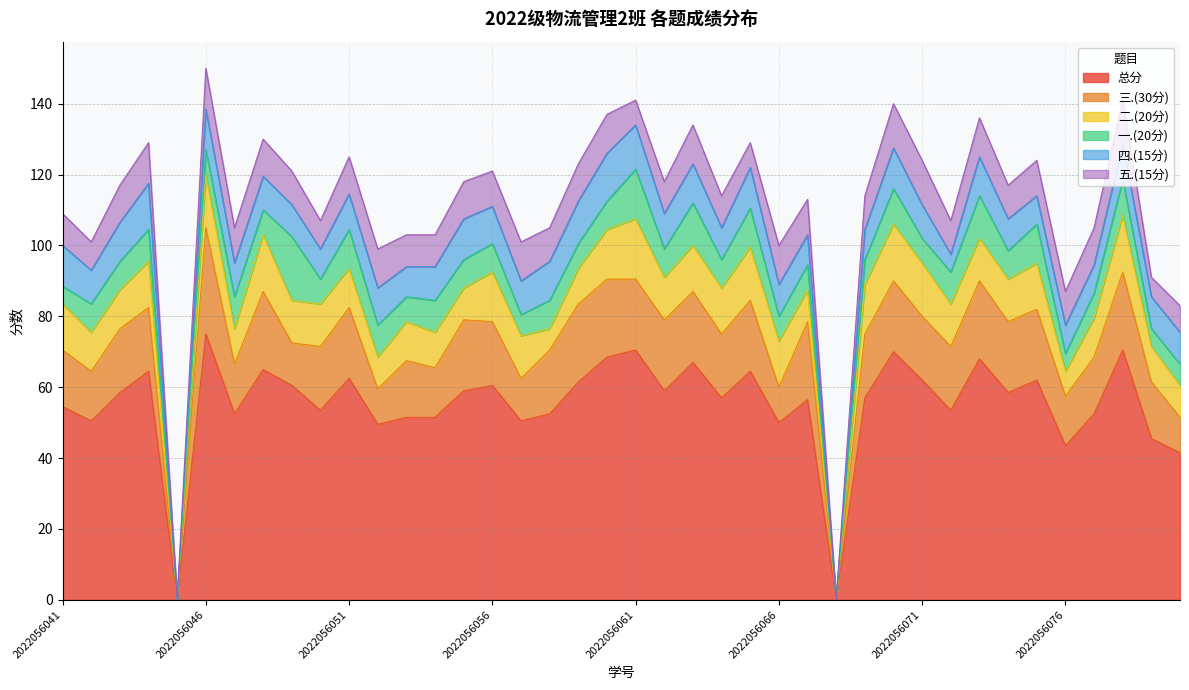

How many times do 一.(20分) and 三.(30分) cross each other?

2